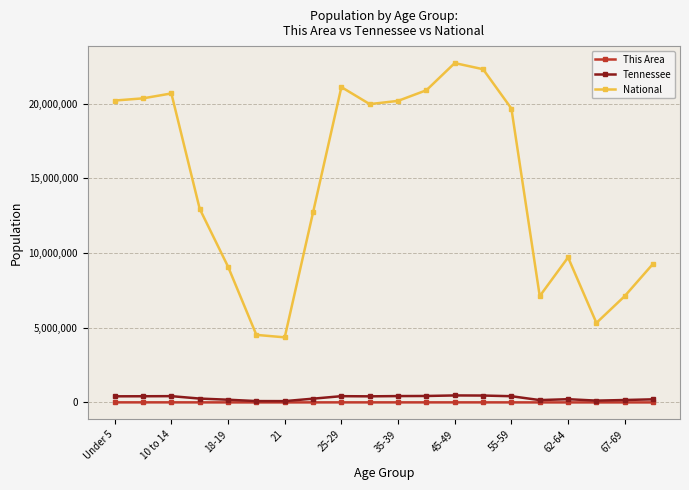

True or false: National has more than 0 interior local peaks.

True